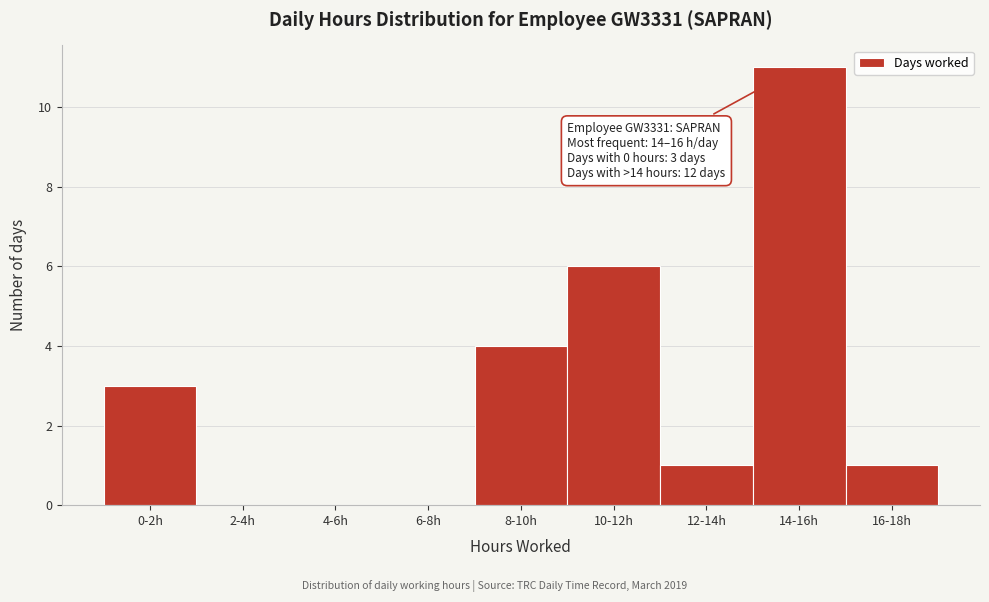

Reading right to left, what are all the values shown in this chart?

16-18h=1	14-16h=11	12-14h=1	10-12h=6	8-10h=4	6-8h=0	4-6h=0	2-4h=0	0-2h=3